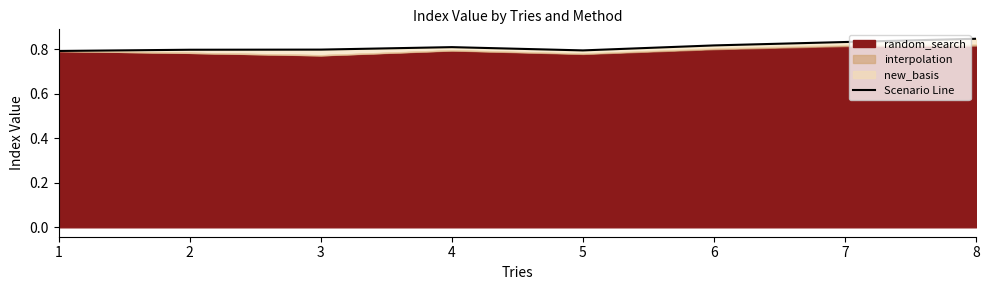

Reading right to left, list all the values displayed in this chart.

0.8	0.8	0.8	0.8	0.8	0.8	0.8	0.8